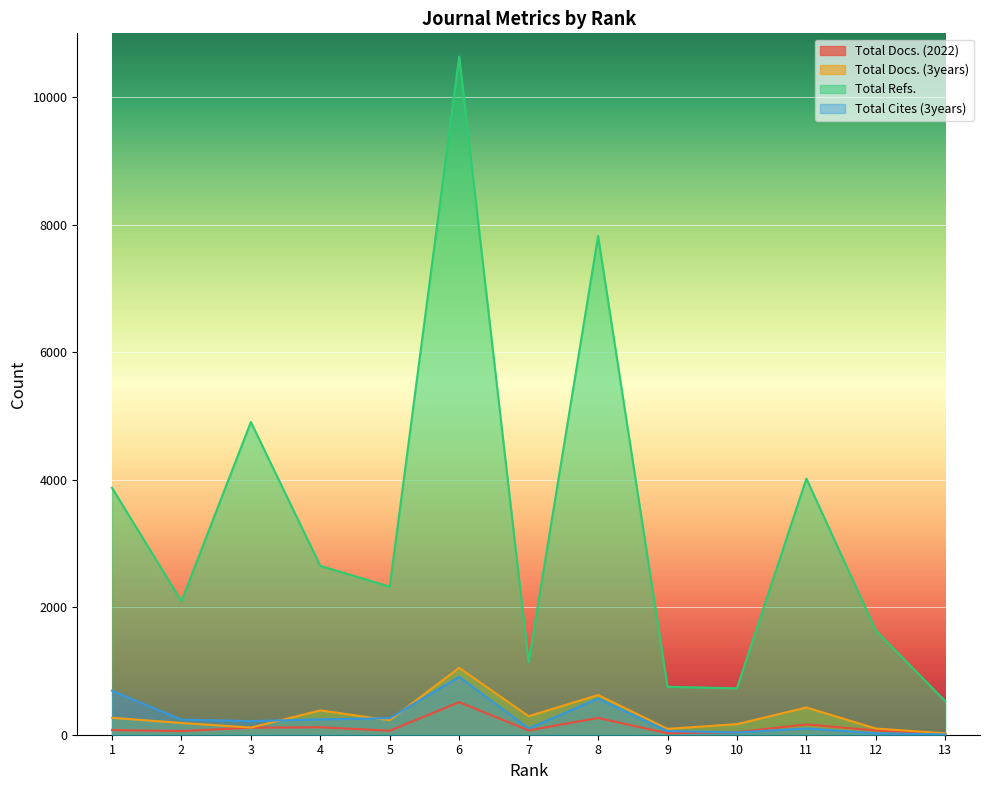

Read the Total Refs. value at 13, to the nearest 10.

530